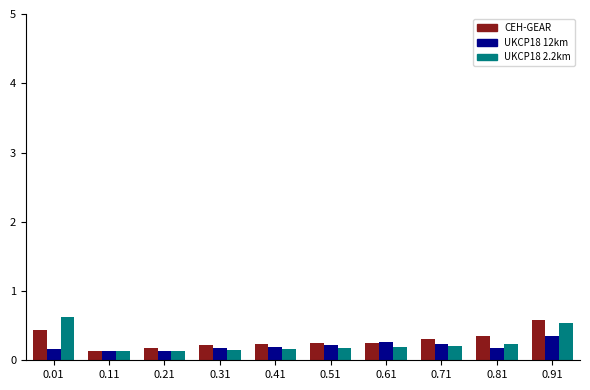

Are the bars horizontal?

No